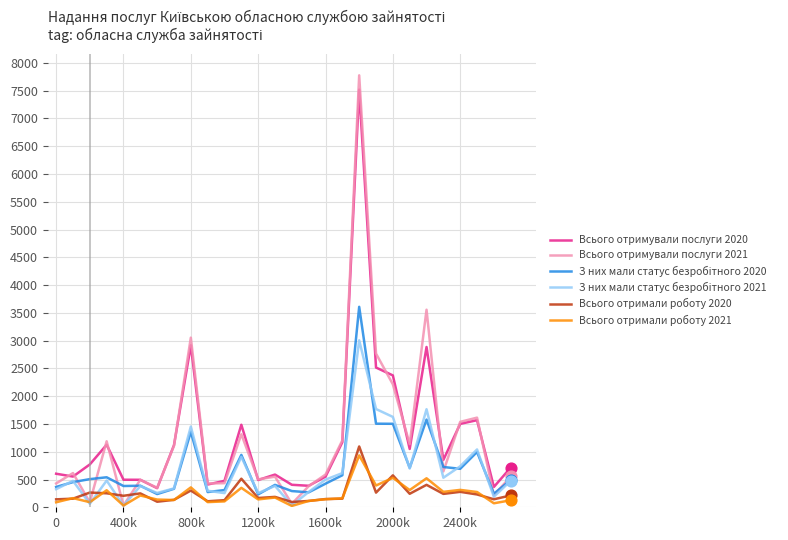

True or false: Всього отримали роботу 2020 and Всього отримували послуги 2020 intersect in this chart.

False